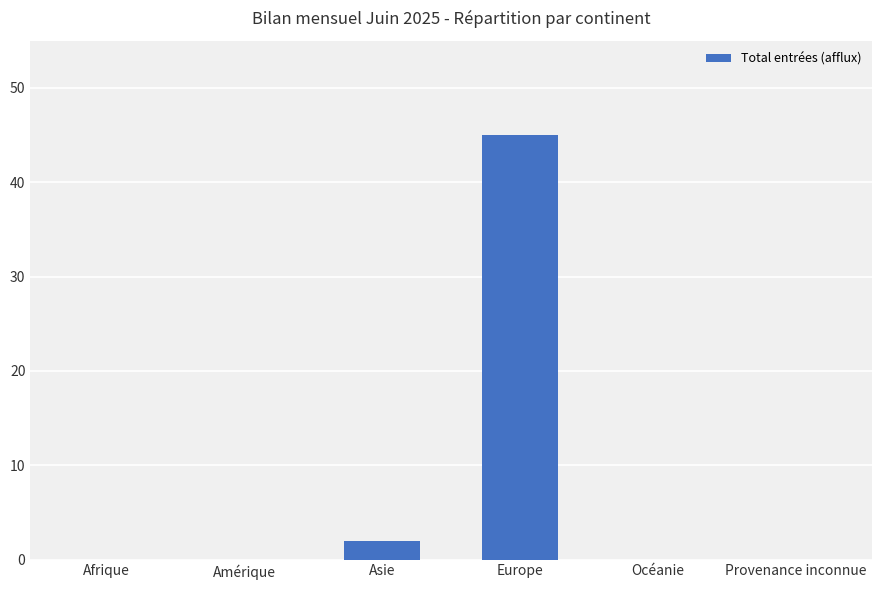

Is it true that the value at Océanie is 0?

True